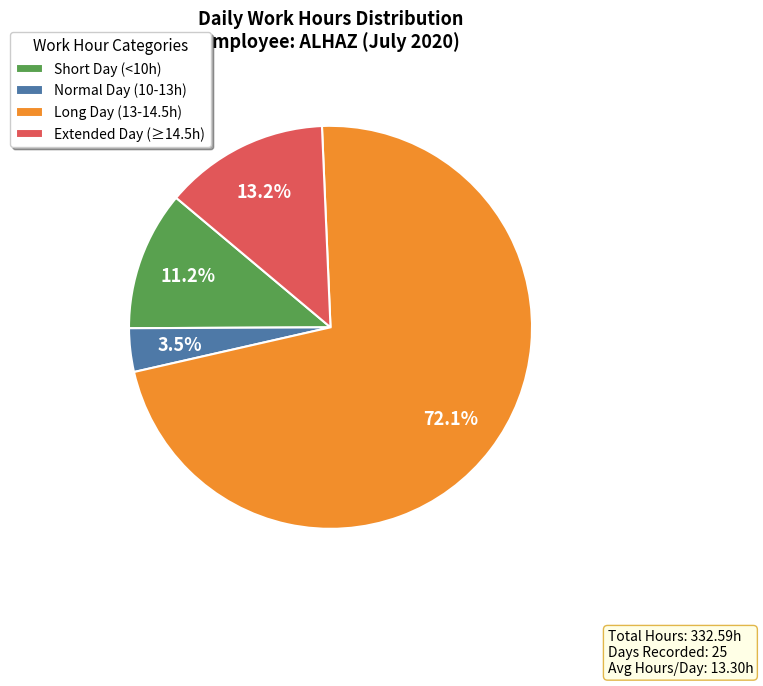

Rank the categories by value from highest to lowest.

Long Day (13-14.5h), Extended Day (≥14.5h), Short Day (<10h), Normal Day (10-13h)